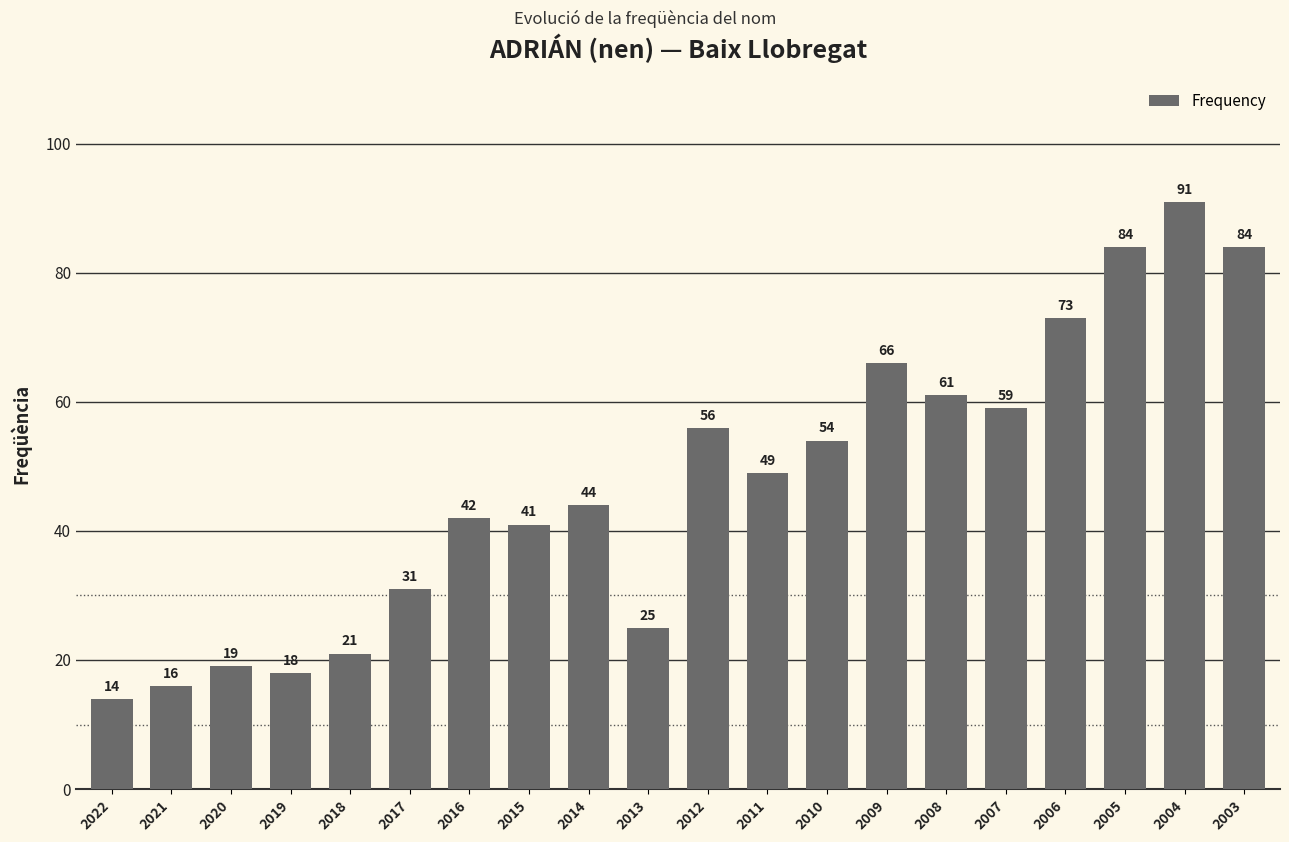

Reading left to right, transcribe all the data shown in this chart.

14	16	19	18	21	31	42	41	44	25	56	49	54	66	61	59	73	84	91	84